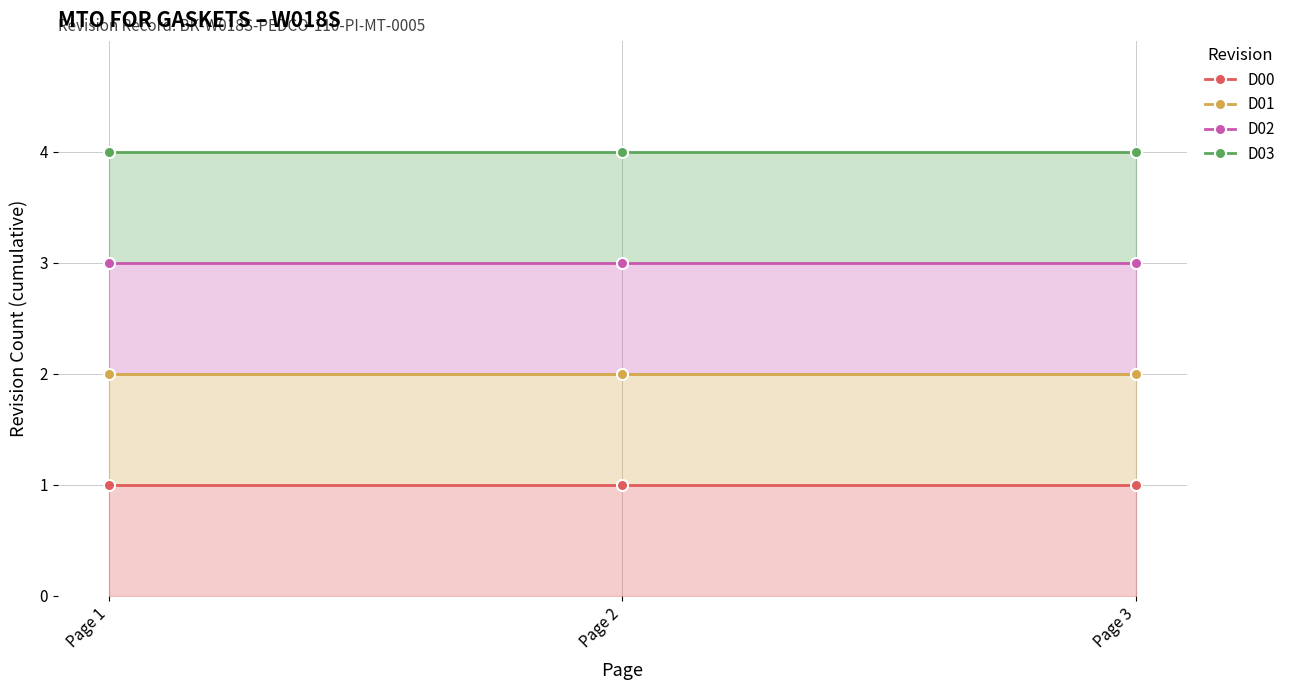

What are all the series names shown in the legend?

D00, D01, D02, D03